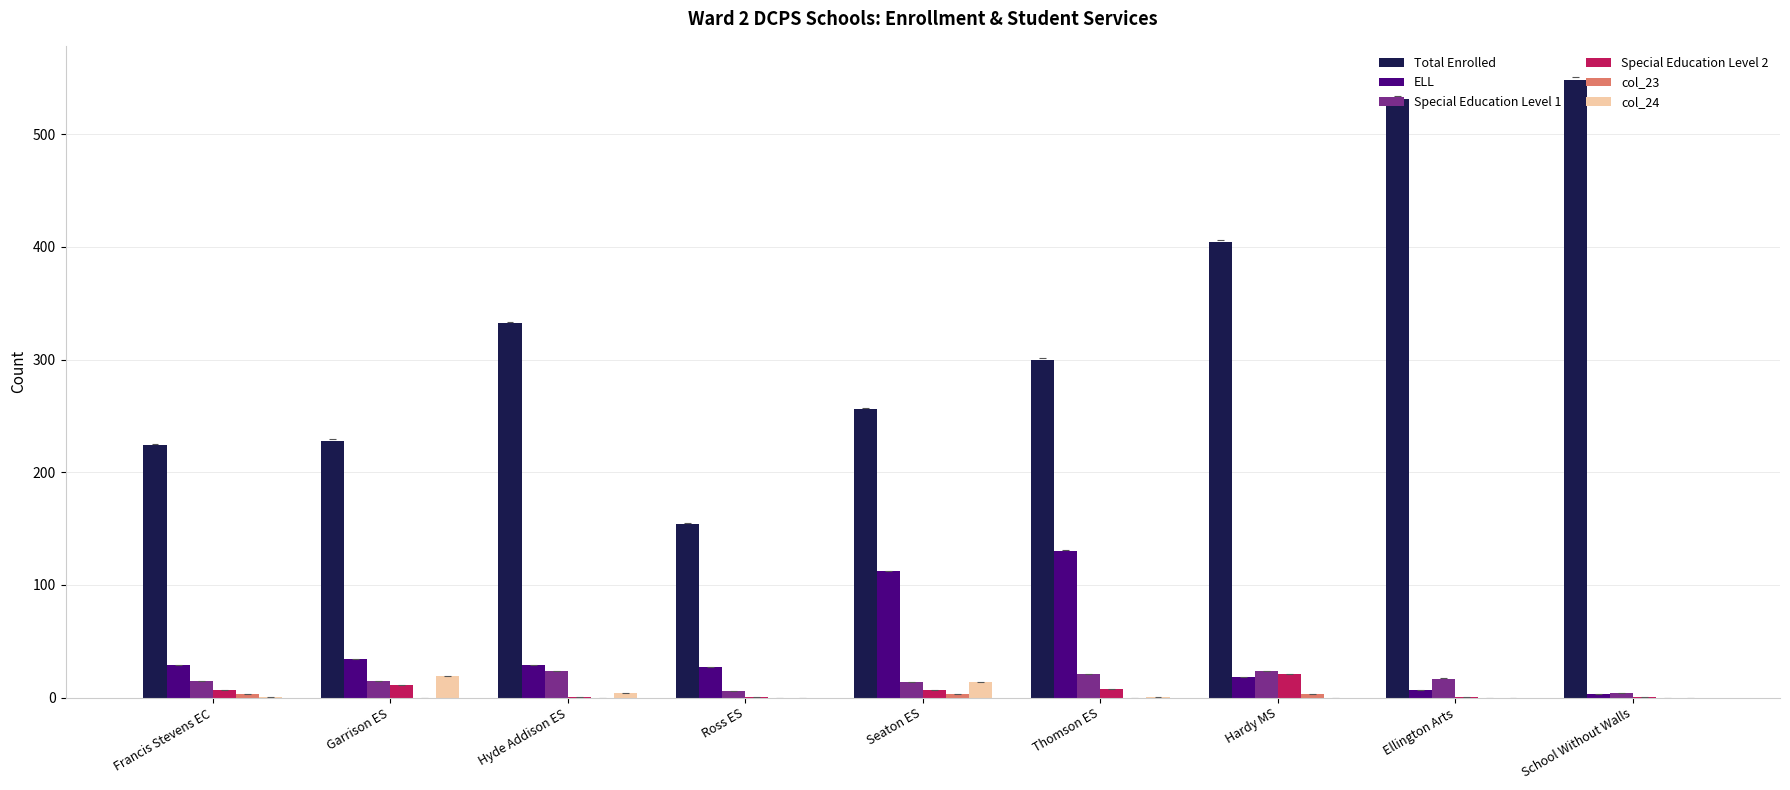

Which category has the highest value across all series?

School Without Walls